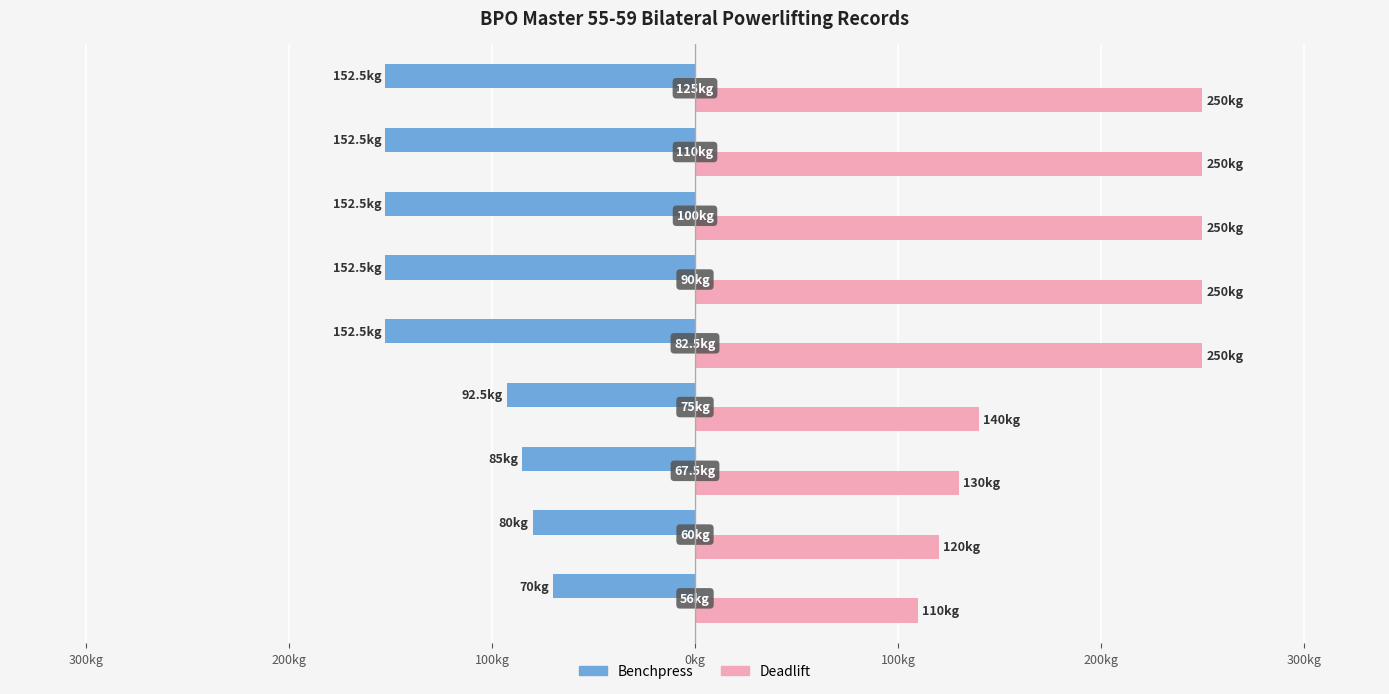

What are all the series names shown in the legend?

Benchpress, Deadlift